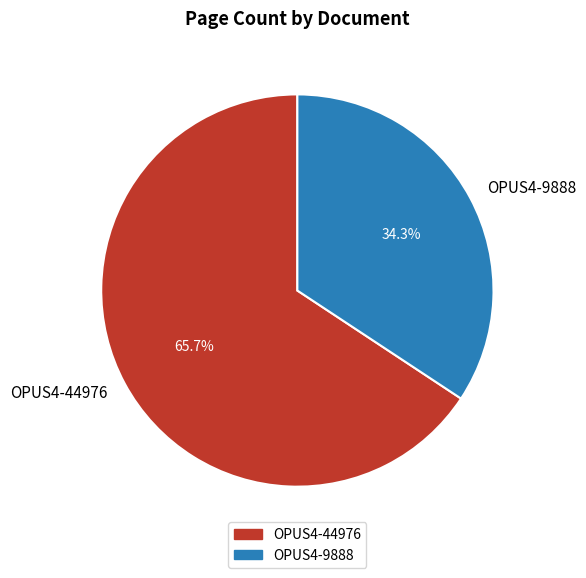

What percentage is the OPUS4-44976 slice, to the nearest percent?

66%